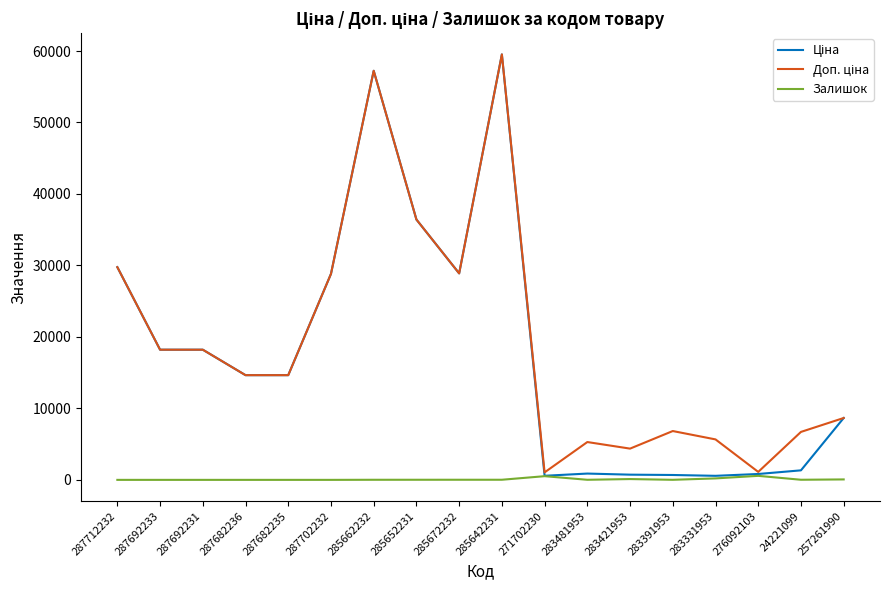

What is the maximum value shown in the chart?

59523.0